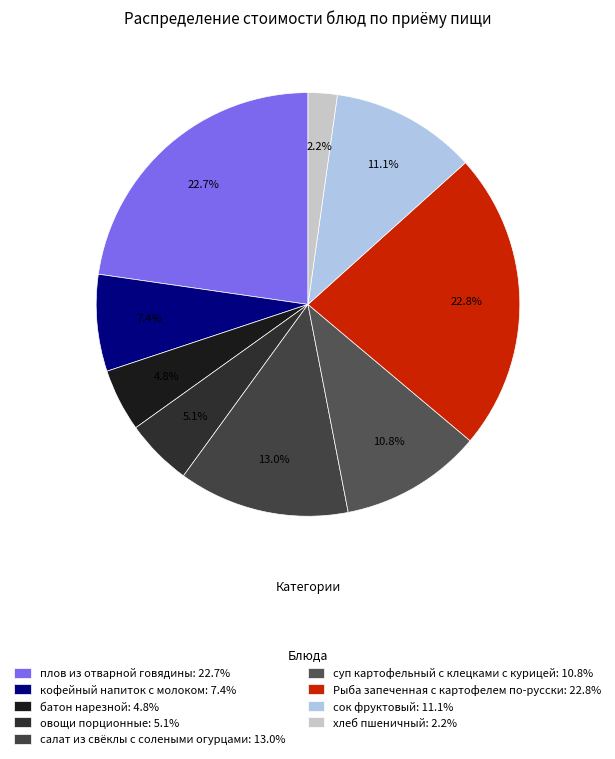

How many slices are in this pie chart?

9